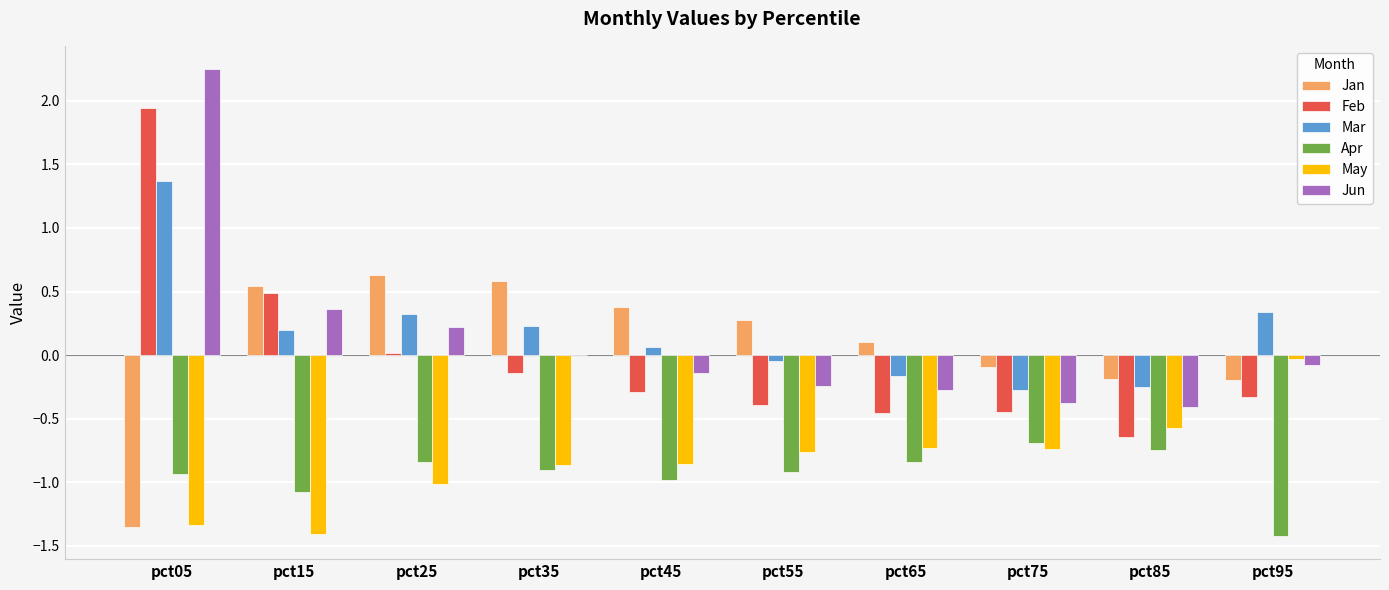

Is the value of Jan at pct65 greater than the value of Feb at pct75?

Yes